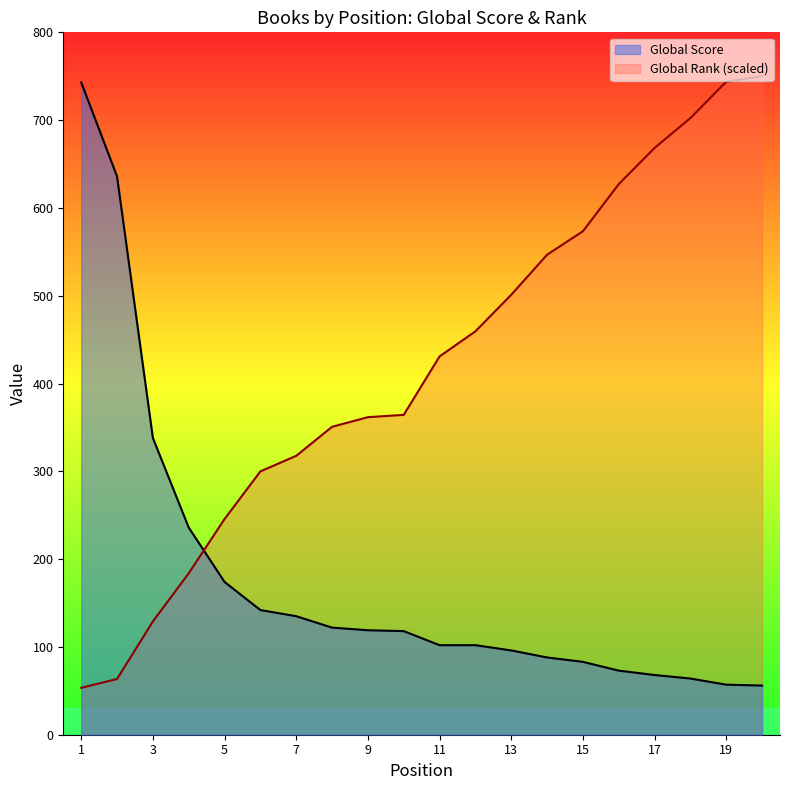

Count the number of categories in the chart.

20